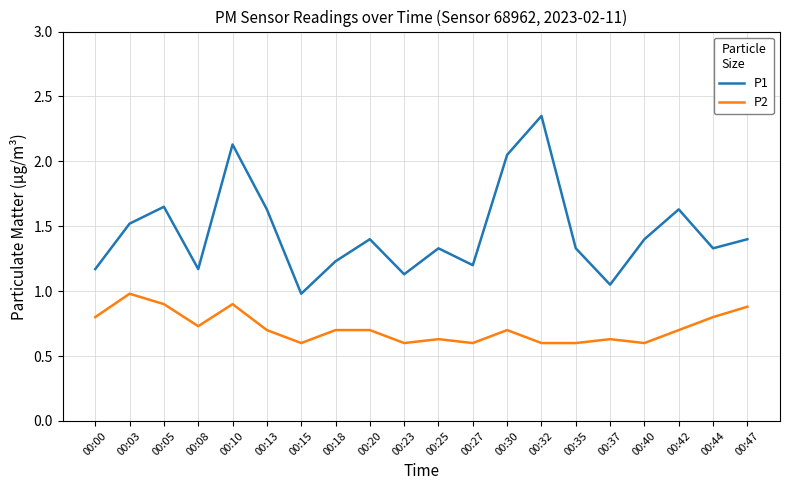

True or false: P1 and P2 intersect in this chart.

False